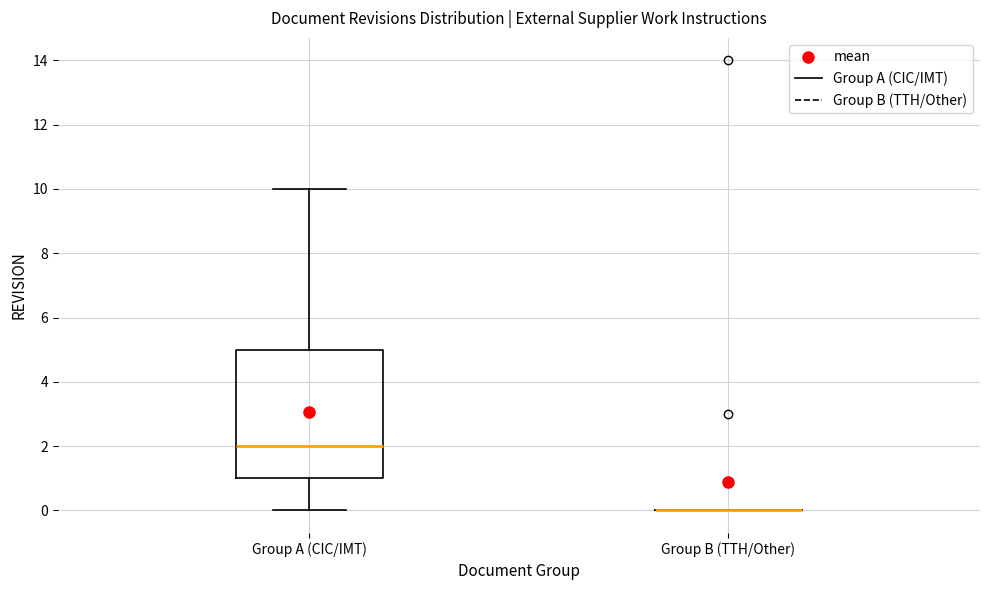

Where does the lower whisker of the box for Group A (CIC/IMT) end on the y-axis? The values are not printed on the chart, so give them approximately, as read against the axis.

0